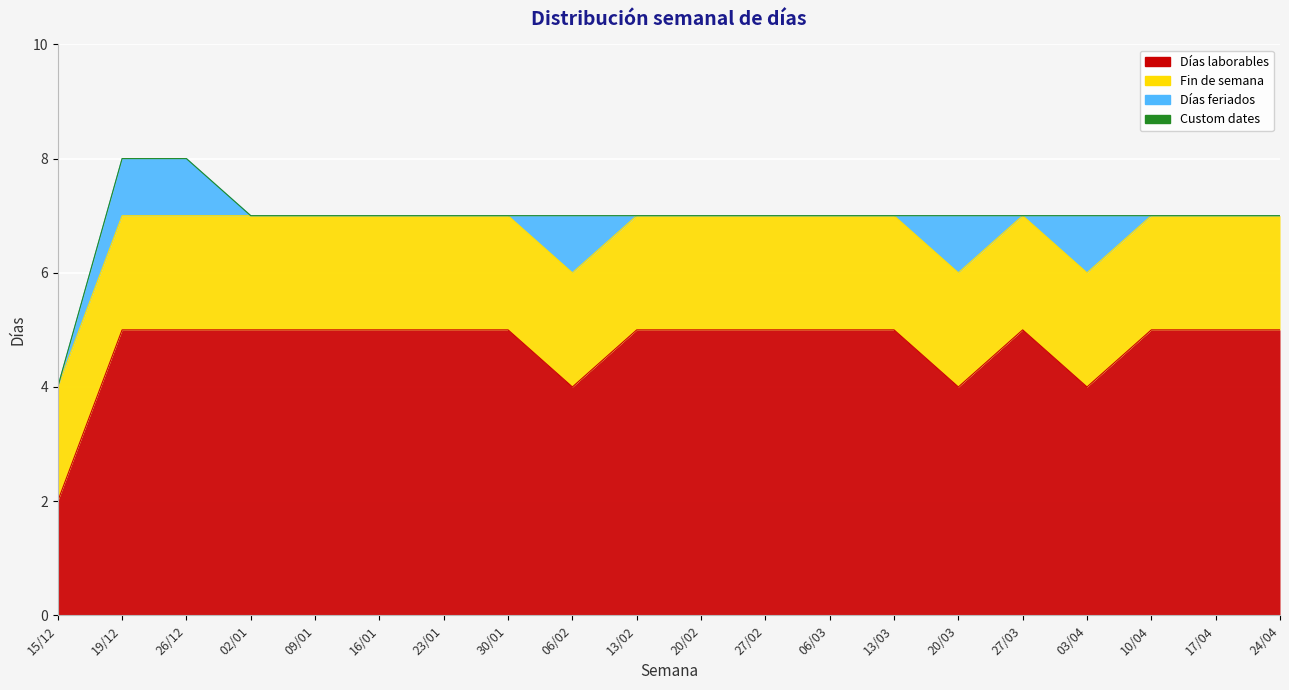

What position from the right is 13/02?

11